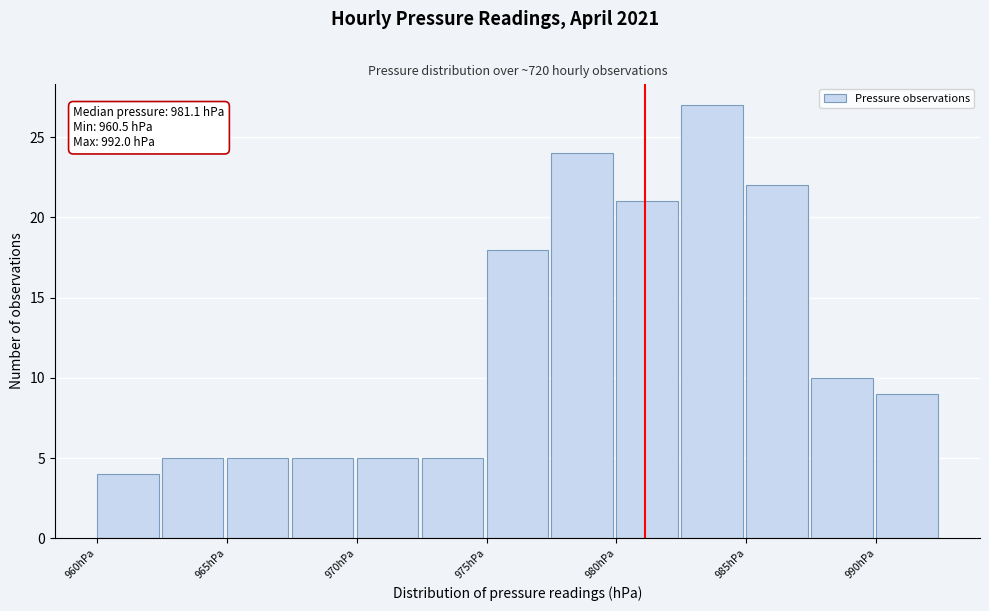

Which range on the x-axis has the tallest bar?

982.5 to 985.0